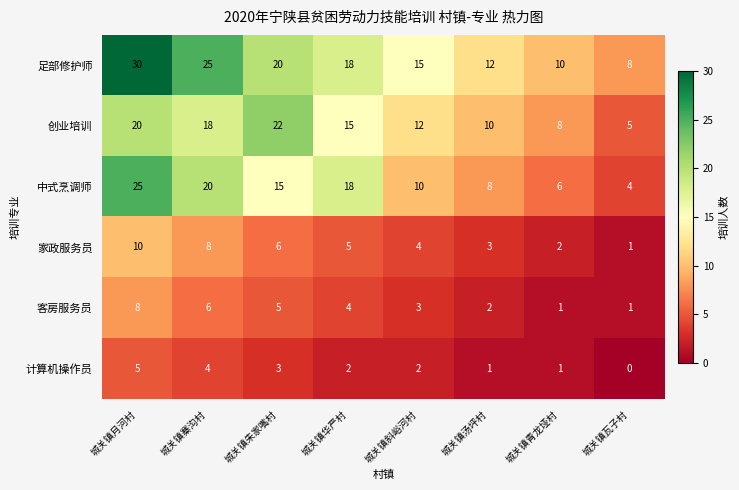

At which category is the sum across all series the highest?

城关镇月河村